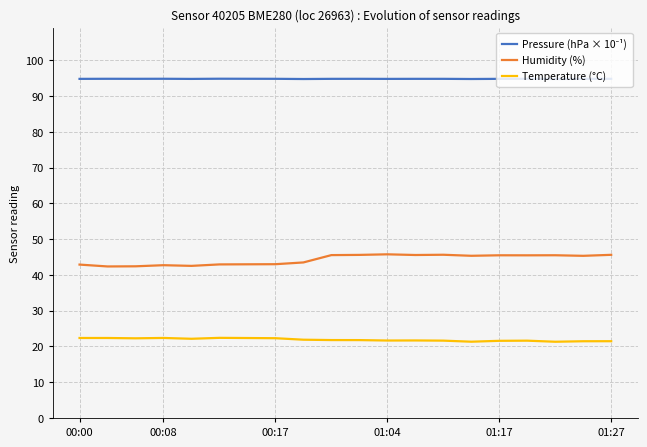

What is the difference between the maximum and minimum values in the Humidity (%) series?

3.4